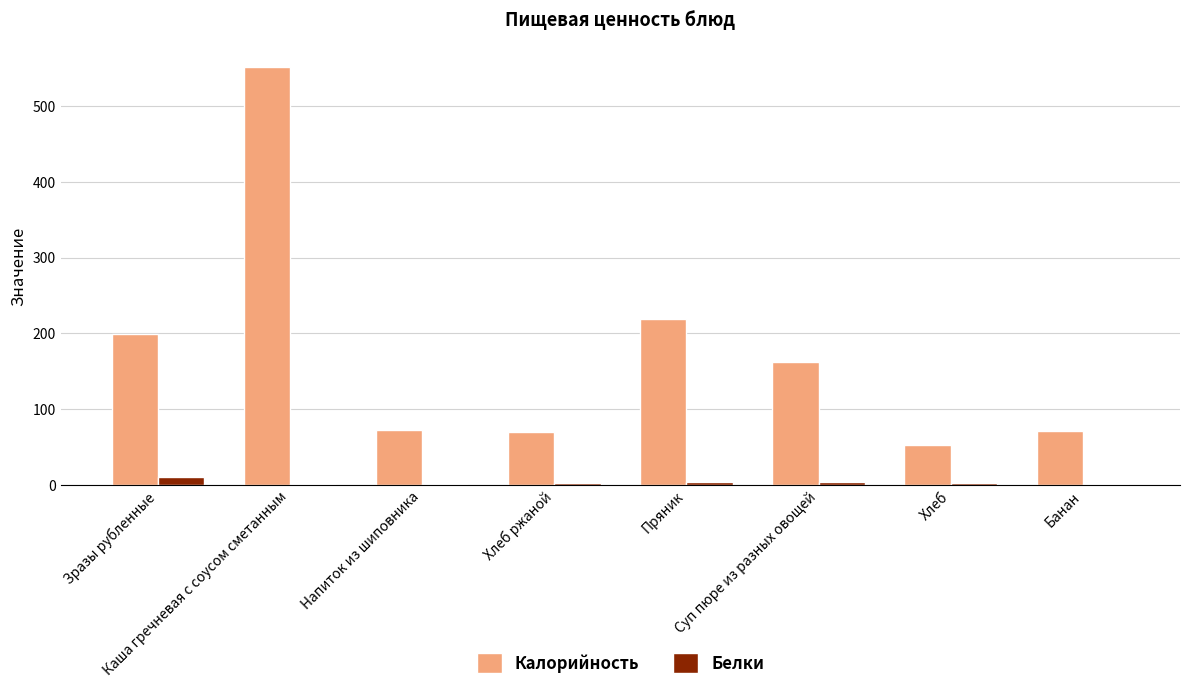

What is the maximum value shown in the chart?

551.4